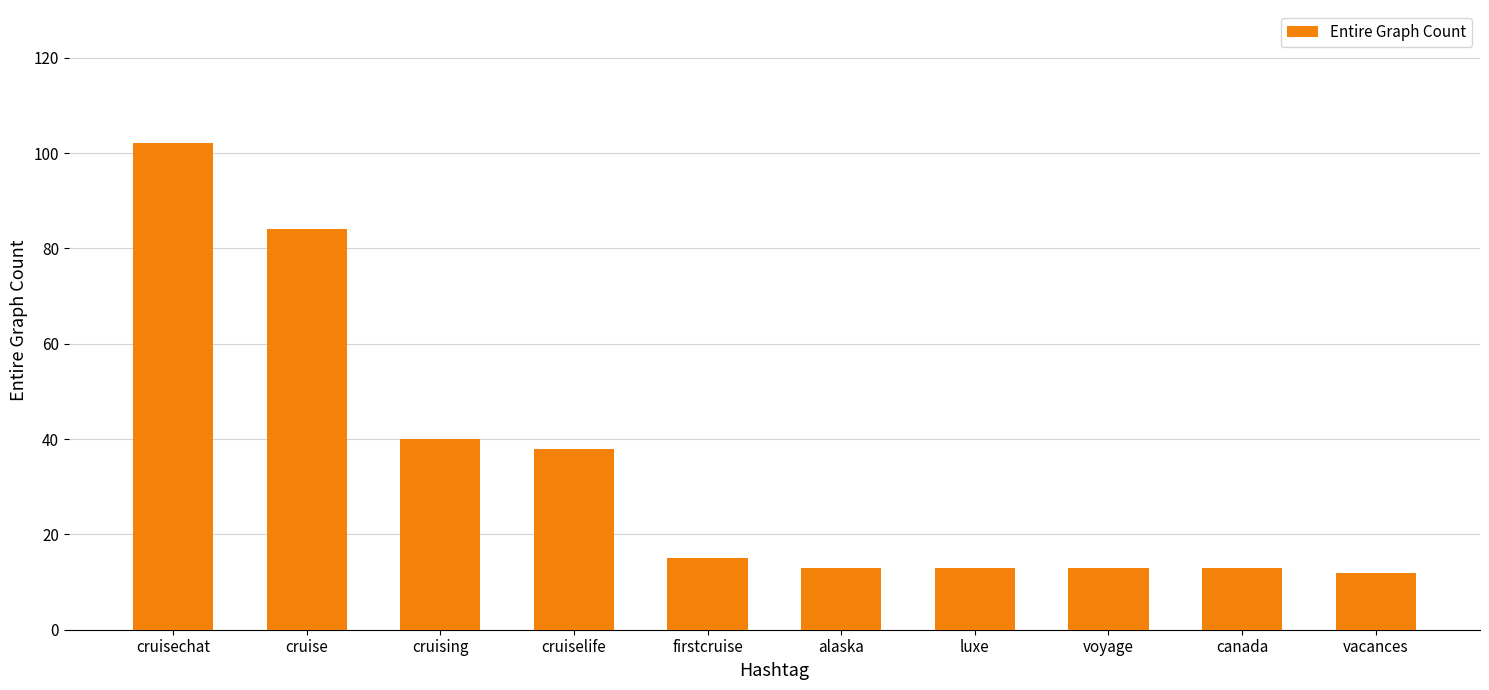

What is the ratio of the value at canada to the value at luxe?

1.0